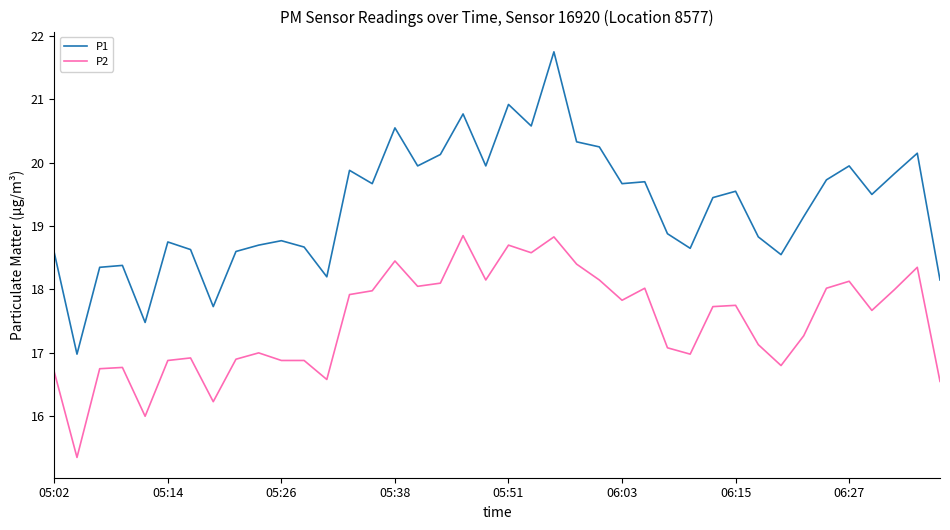

What is the average value of the P2 series?

17.5